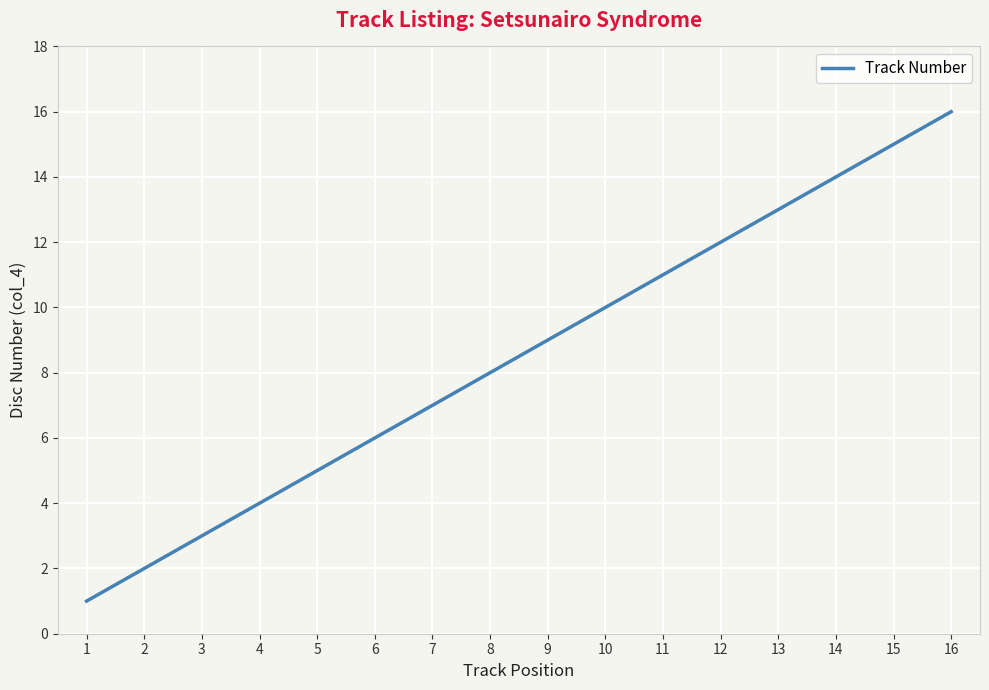

Reading left to right, list all the values displayed in this chart.

1	2	3	4	5	6	7	8	9	10	11	12	13	14	15	16